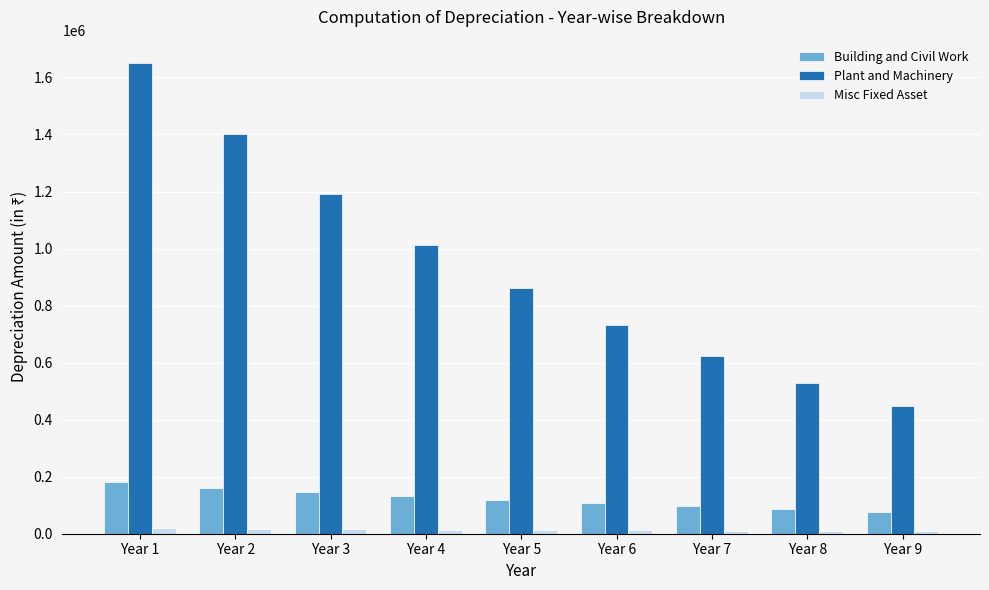

At which label does Building and Civil Work first exceed 118098?

Year 1